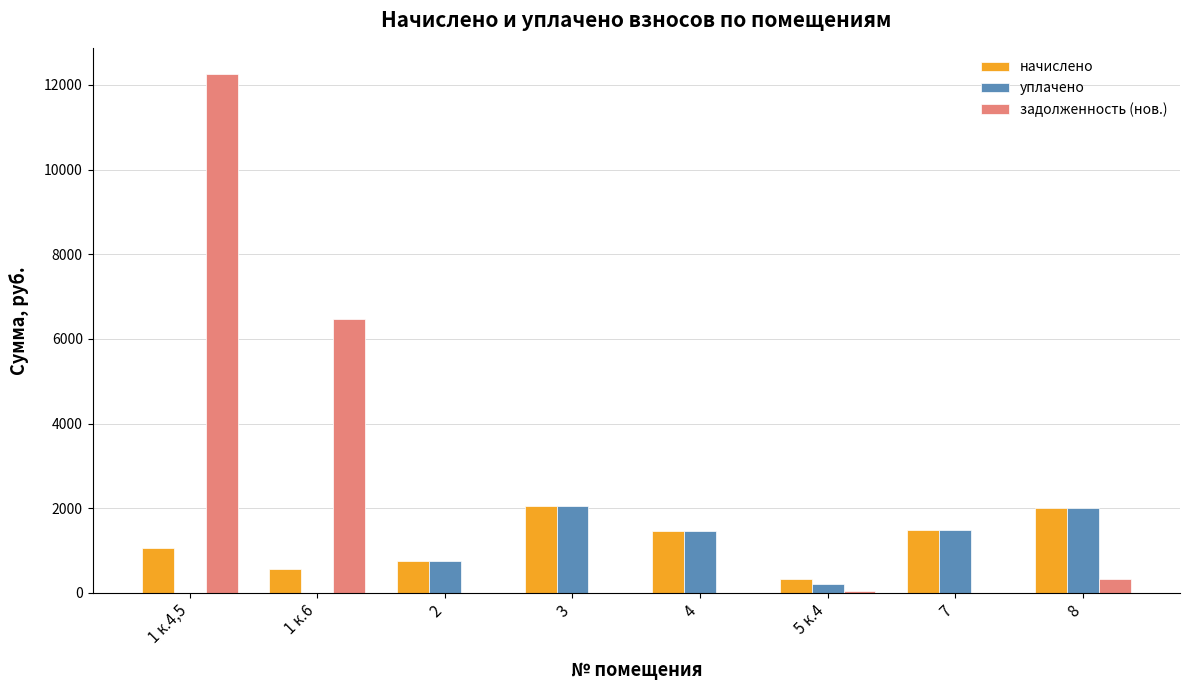

Which series changed the most between 1 к.4,5 and 1 к.6?

задолженность (нов.)